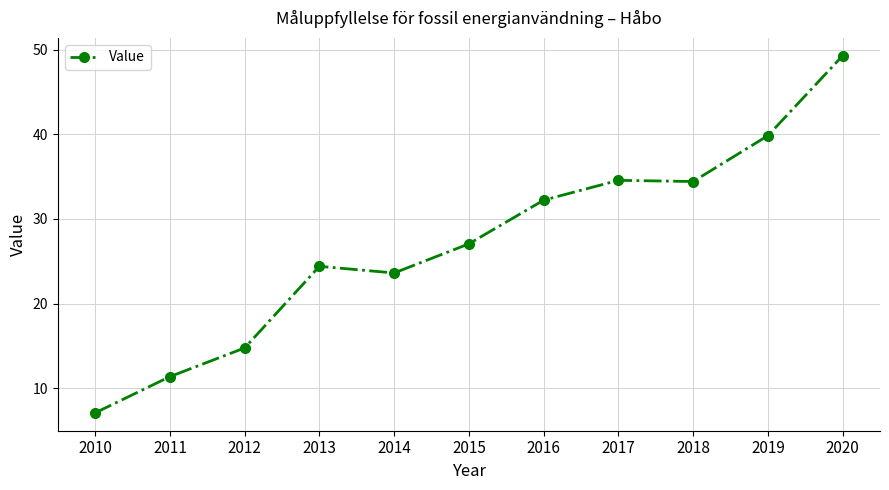

Which category has the lowest value across all series?

2010